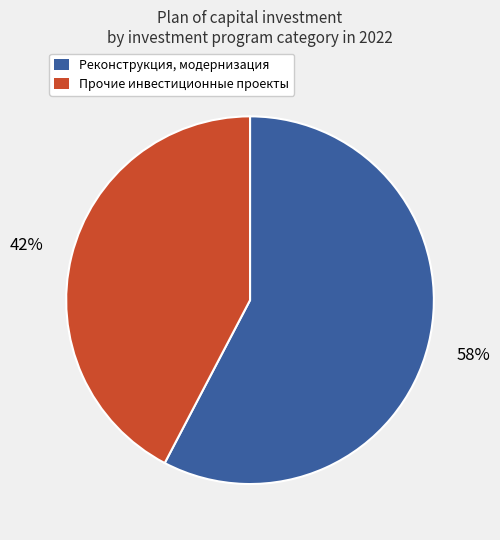

Does any single category account for the majority?

Yes